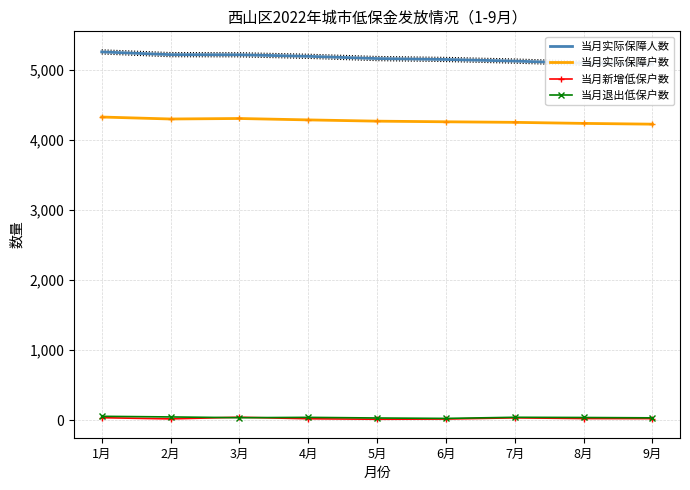

Reading right to left, transcribe all the data shown in this chart.

当月实际保障人数: 5082	5096	5127	5150	5163	5195	5217	5219	5258
当月实际保障户数: 4226	4237	4252	4260	4269	4287	4307	4300	4328
当月新增低保户数: 21	22	32	15	12	19	41	17	34
当月退出低保户数: 32	37	40	24	30	39	34	45	54